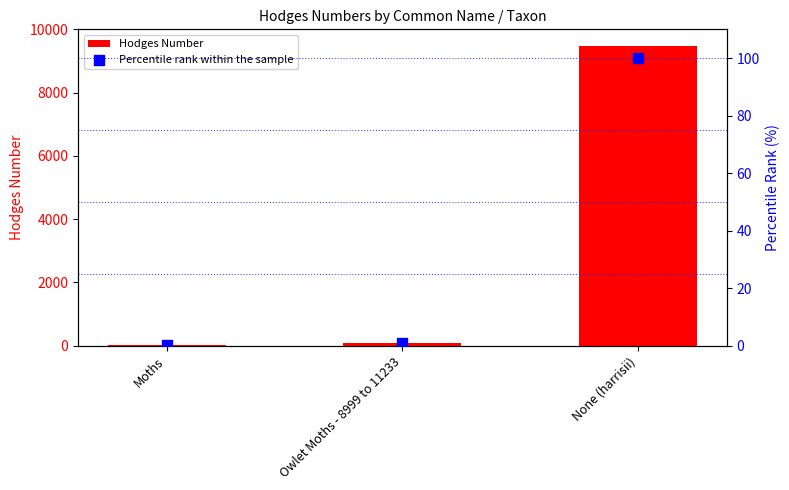

Which series has the widest spread of Y values?

Hodges Number